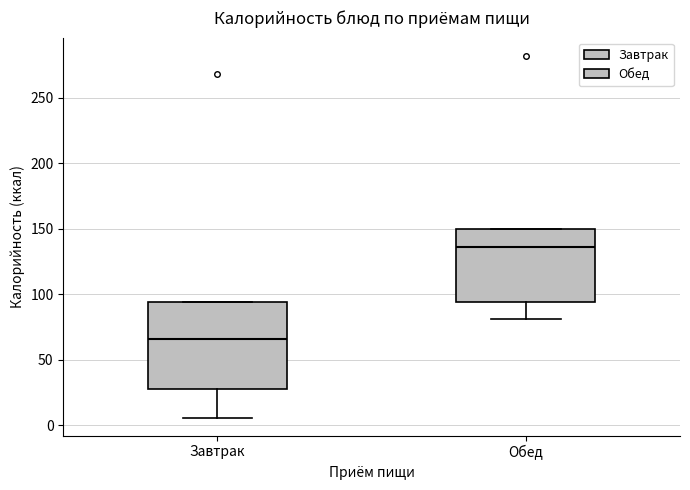

Where is the lower edge of the box for Завтрак on the y-axis? The values are not printed on the chart, so give them approximately, as read against the axis.

30